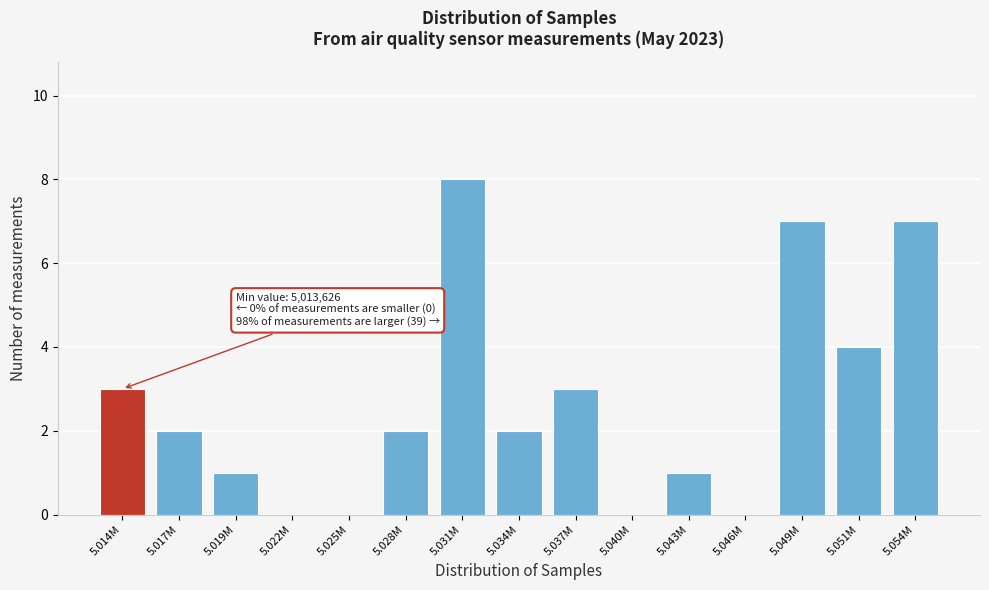

Reading left to right, extract all data points from this chart.

5.014M=3	5.017M=2	5.019M=1	5.022M=0	5.025M=0	5.028M=2	5.031M=8	5.034M=2	5.037M=3	5.040M=0	5.043M=1	5.046M=0	5.049M=7	5.051M=4	5.054M=7